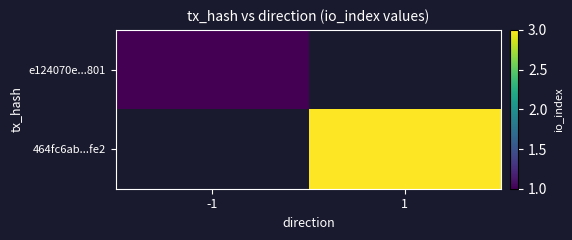

Which series has the largest range (max minus min)?

e124070e...801